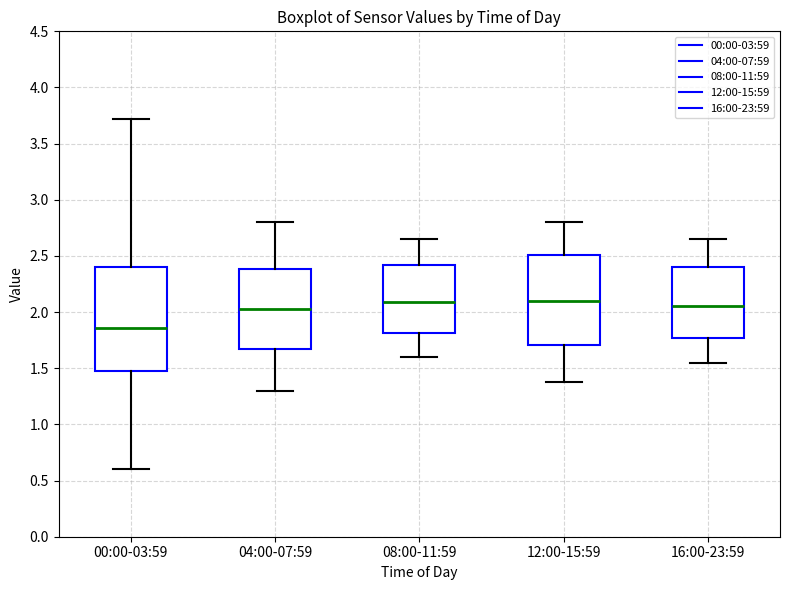

Which box's median line is the lowest?

00:00-03:59